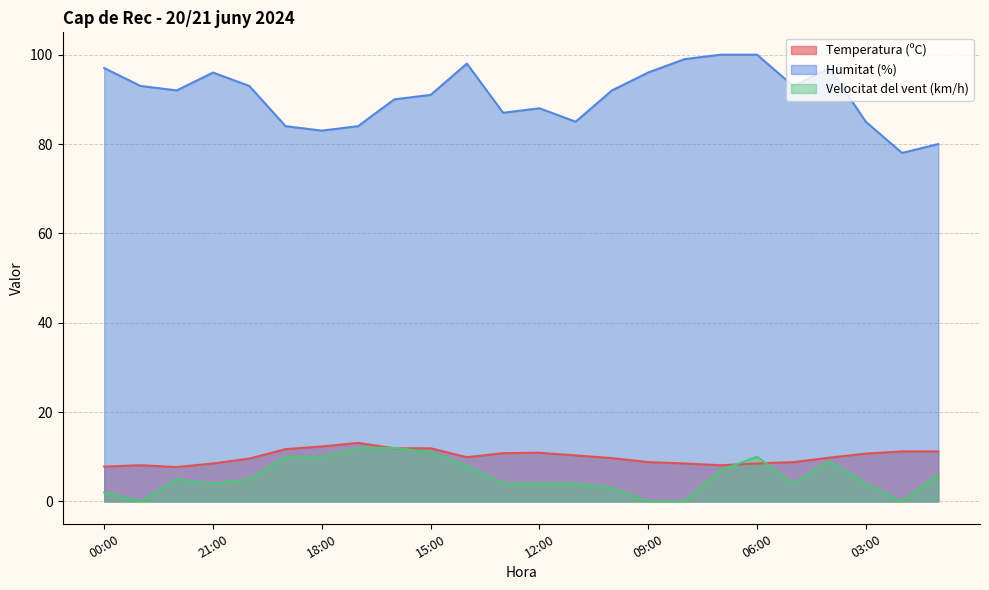

Which has a higher value, 20:00 or 00:00?

20:00